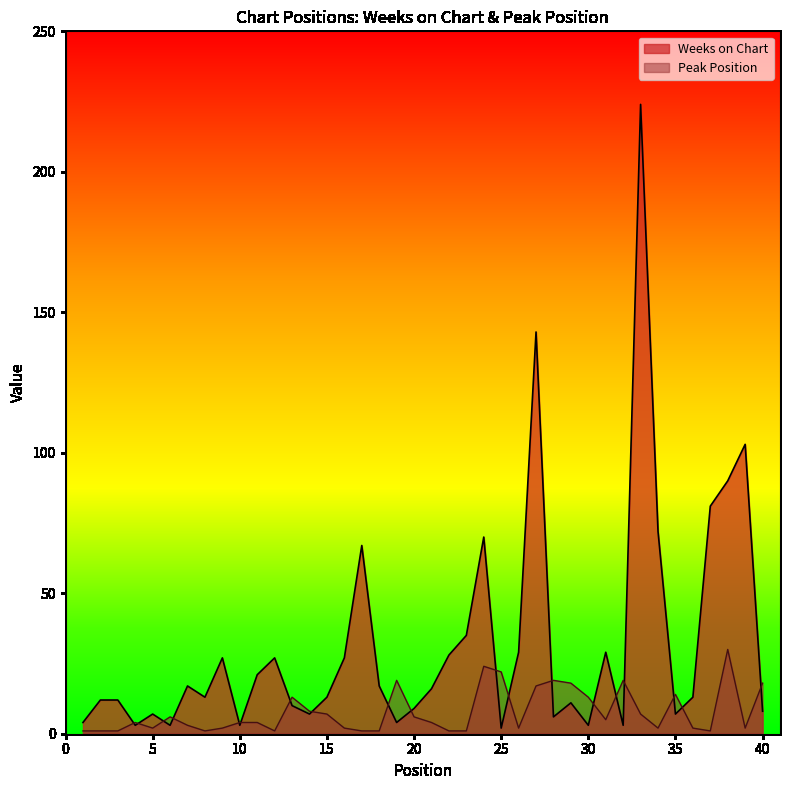

How many lines are shown in the chart?

2